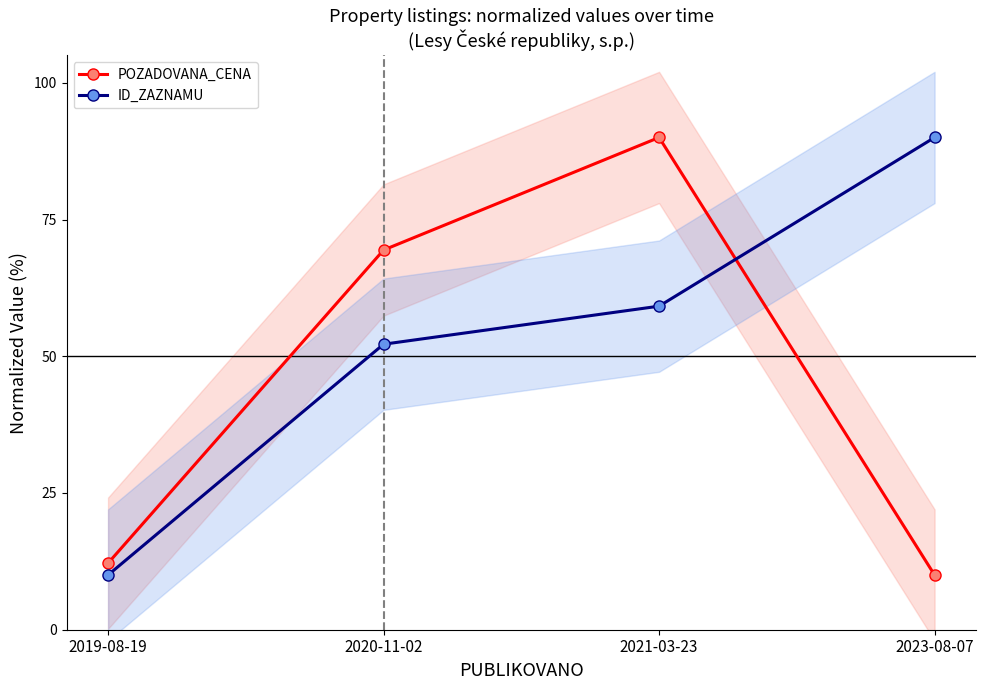

True or false: ID_ZAZNAMU has a value of 10.0 at 2019-08-19.

True